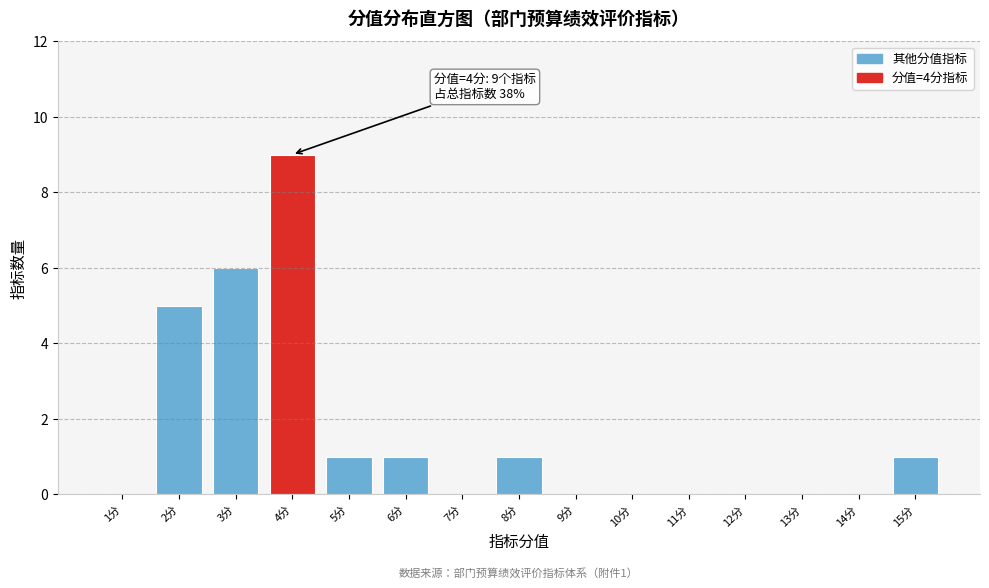

Reading left to right, what are all the values shown in this chart?

1分=0	2分=5	3分=6	4分=9	5分=1	6分=1	7分=0	8分=1	9分=0	10分=0	11分=0	12分=0	13分=0	14分=0	15分=1